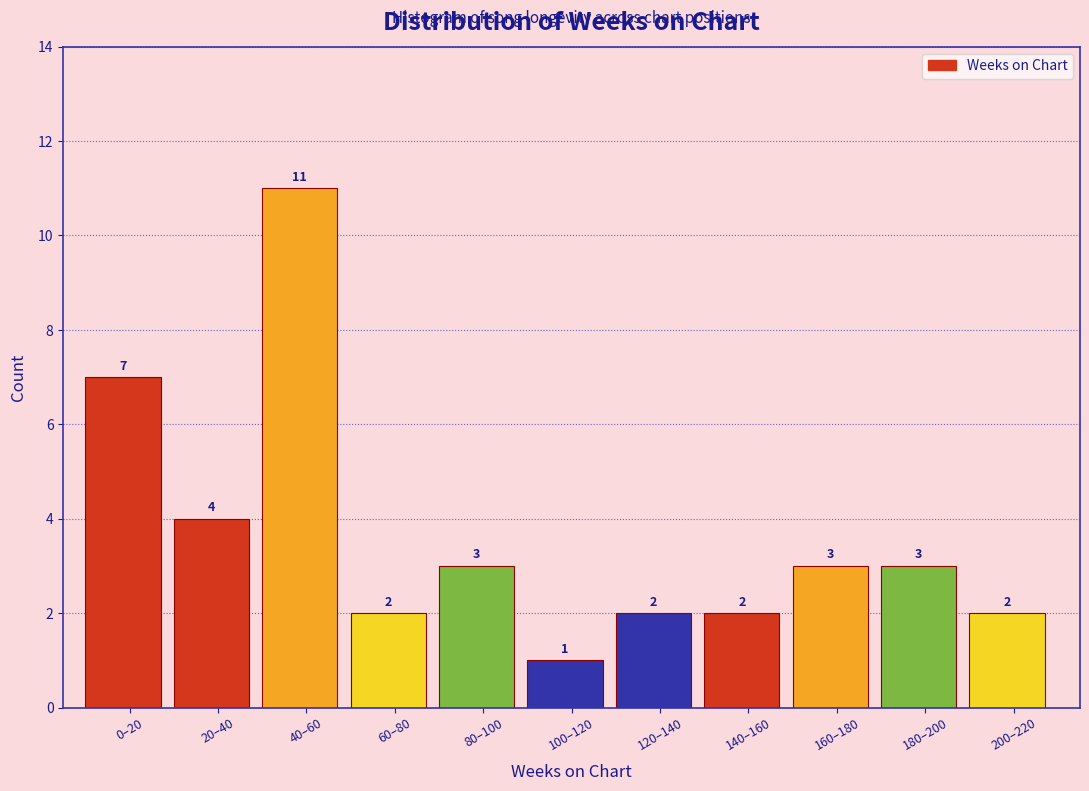

Reading left to right, extract all data points from this chart.

7	4	11	2	3	1	2	2	3	3	2